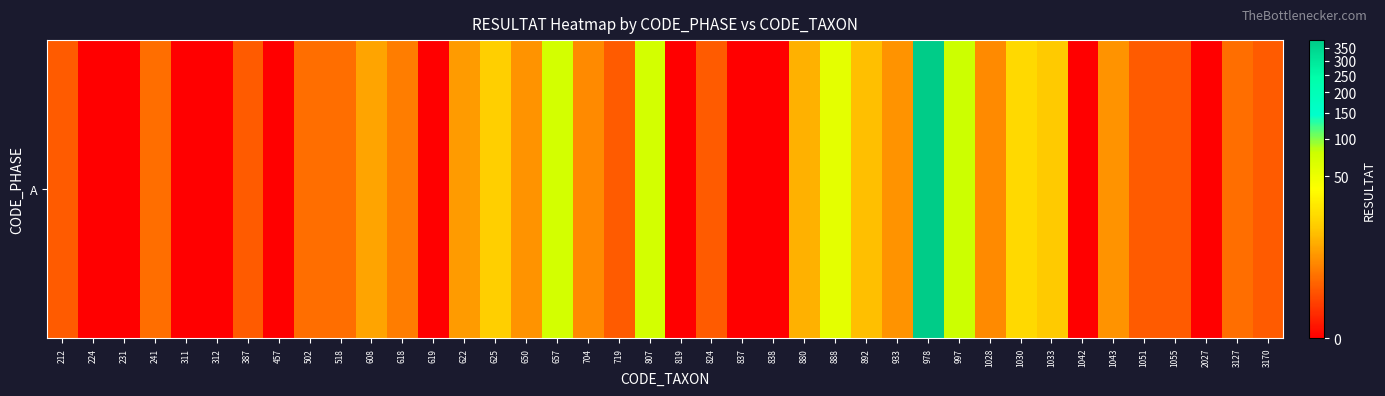

List the labels in order of value, largest first.

978, 997, 657, 807, 888, 1030, 625, 1033, 892, 880, 608, 622, 650, 933, 1043, 704, 1028, 618, 241, 502, 518, 3127, 212, 387, 719, 824, 1051, 1055, 3170, 224, 231, 311, 312, 457, 619, 819, 837, 838, 1042, 2027